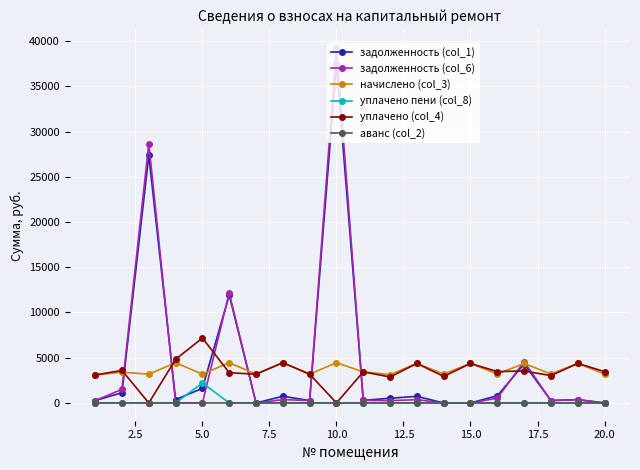

True or false: уплачено пени (col_8) has more than 1 interior local peaks.

True